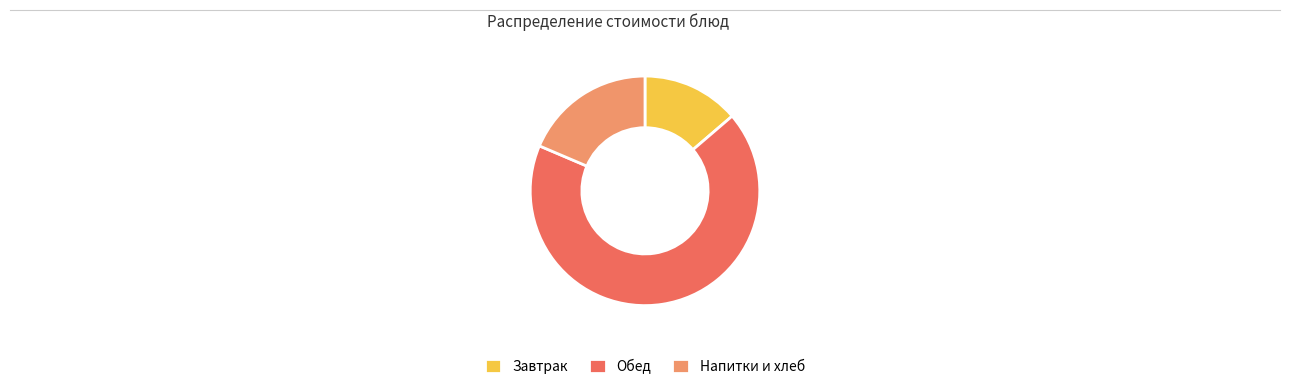

Does any single category account for the majority?

Yes